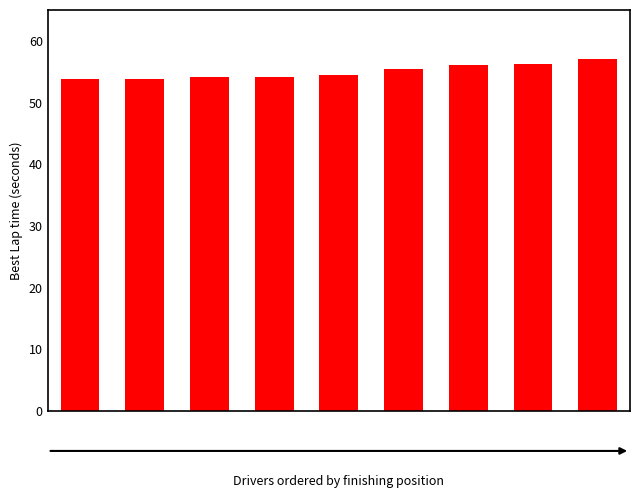

What is the difference between the maximum and second lowest values?

3.1